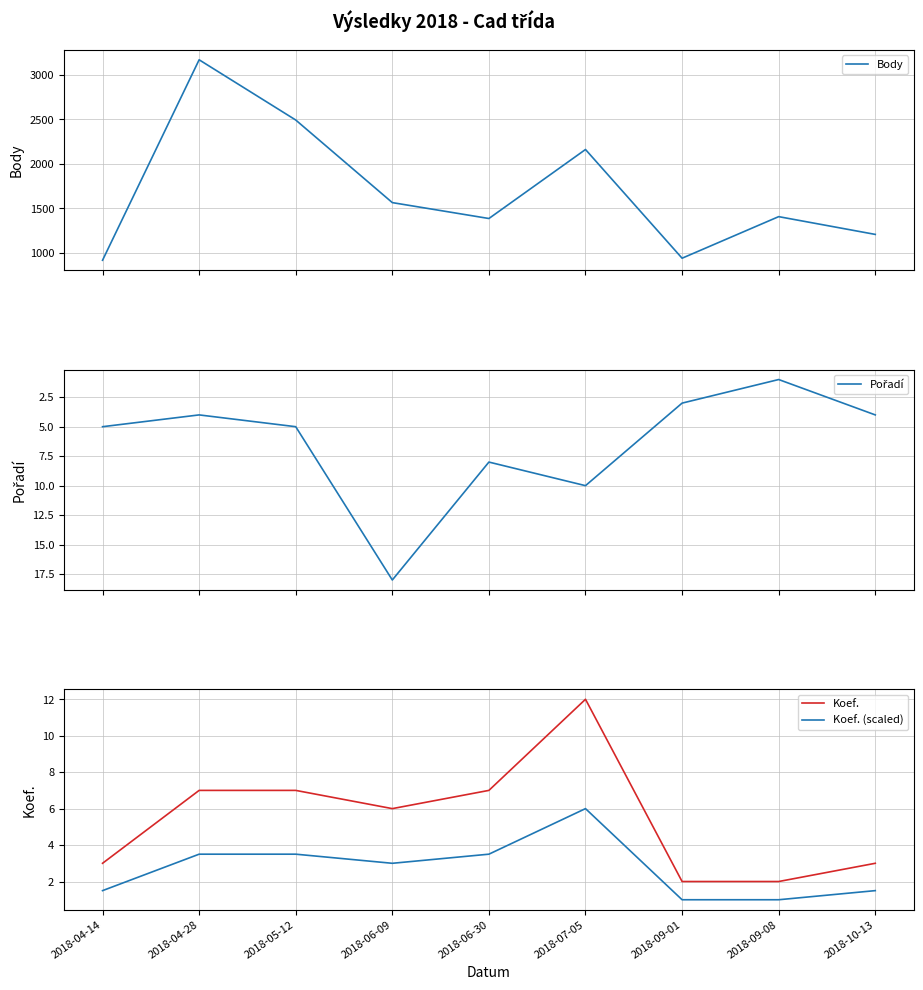

Does the chart display data point markers on the line(s)?

No